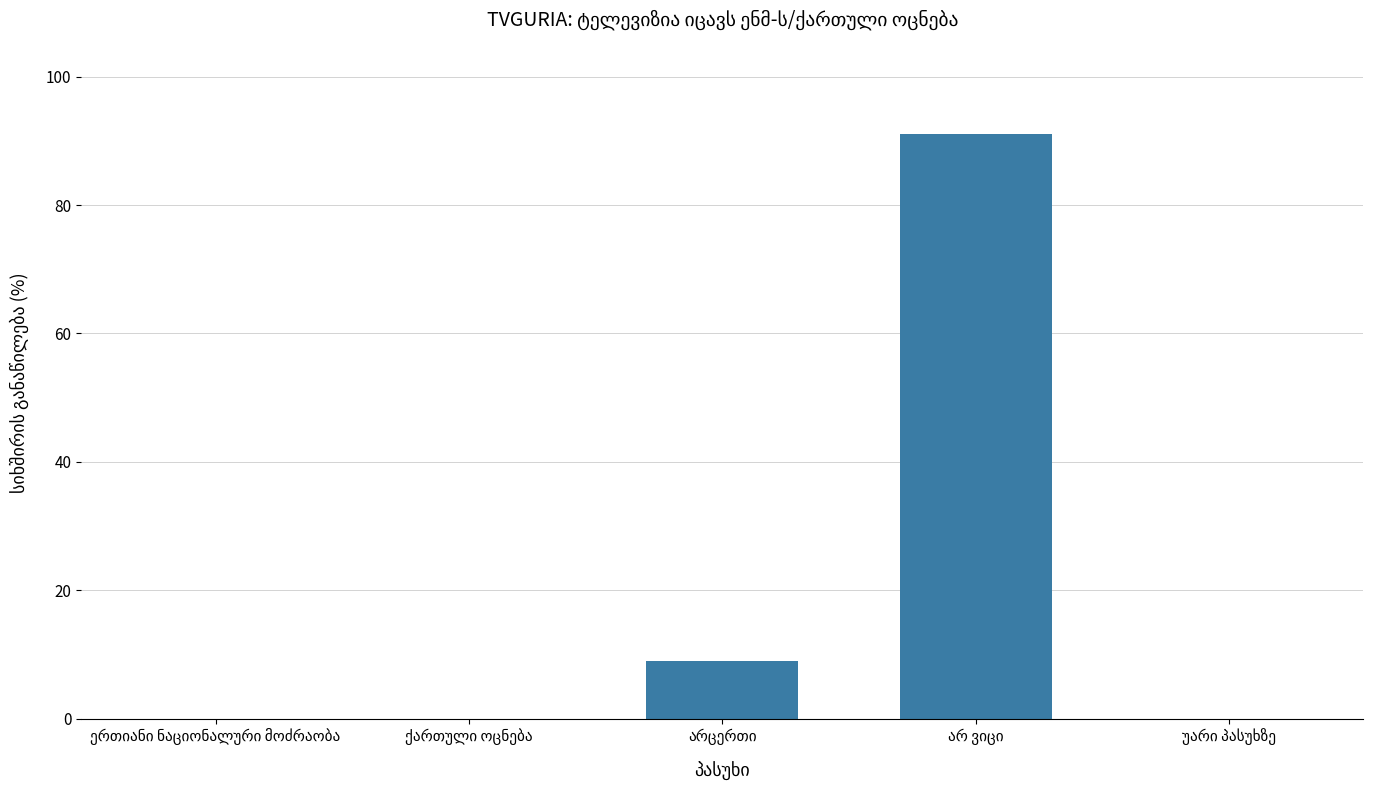

What is the greatest value displayed?

91